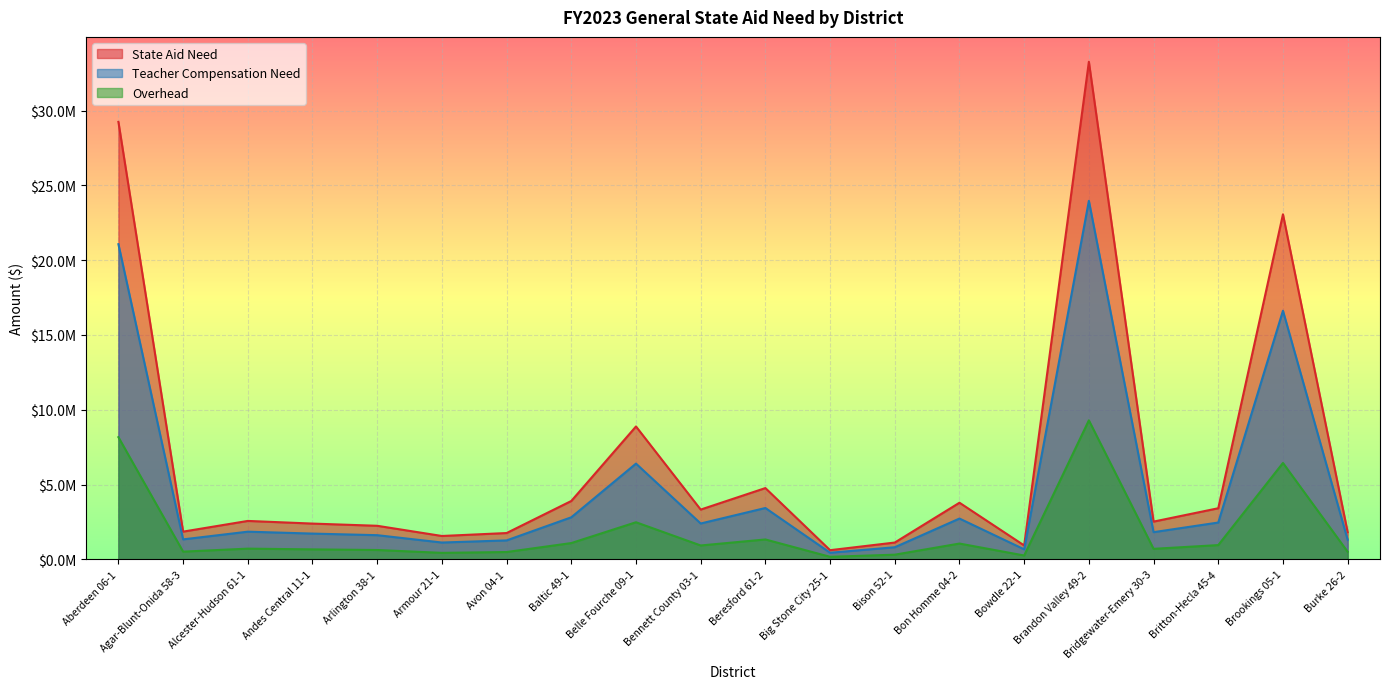

What is the label of the 8th point from the left?

Baltic 49-1